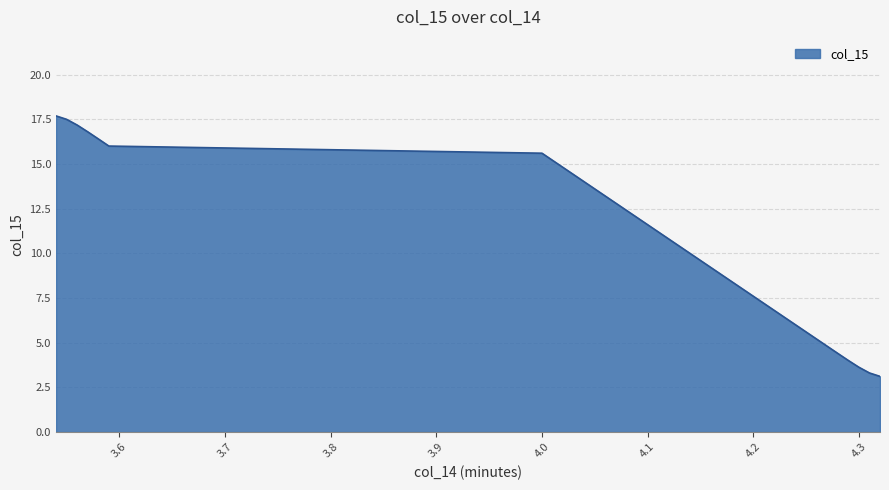

What is the greatest value displayed?

17.7